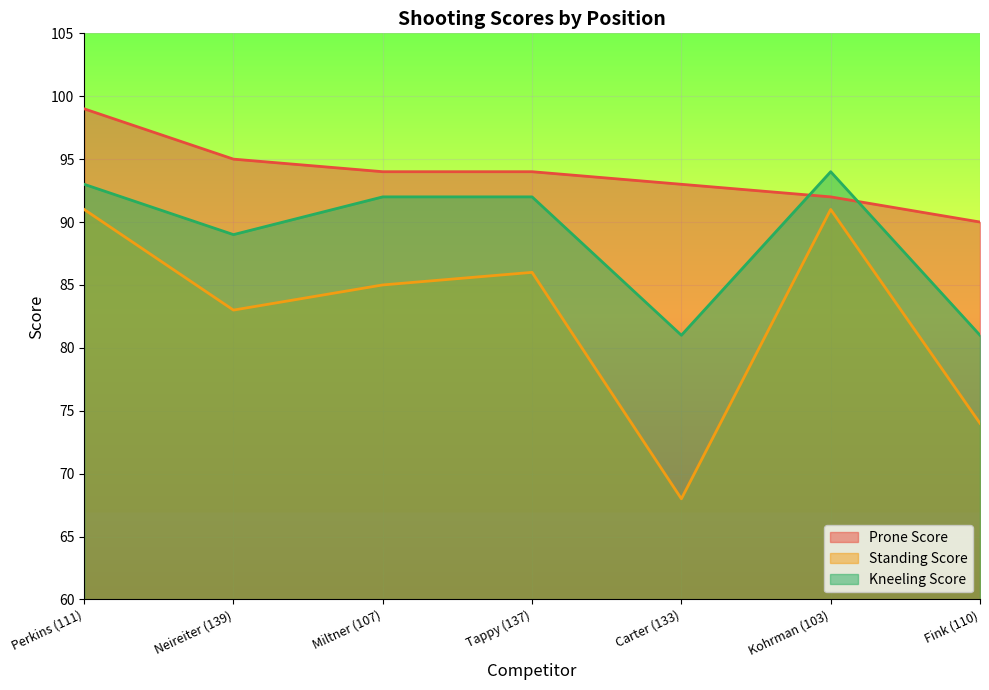

What is the smallest value displayed?

68